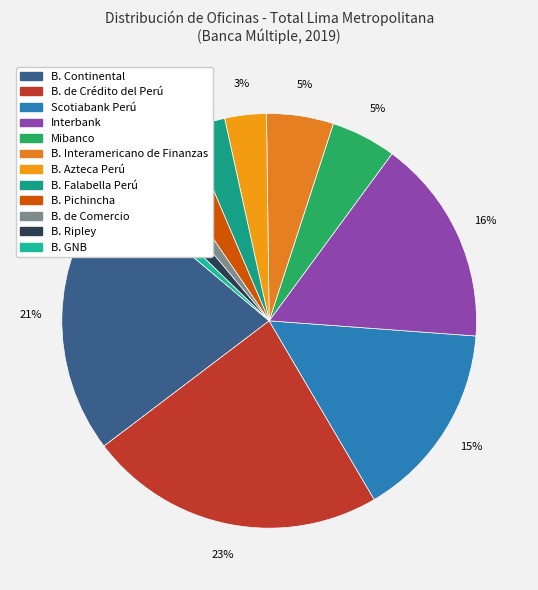

To the nearest percent, what percentage of the pie is B. Azteca Perú?

3%